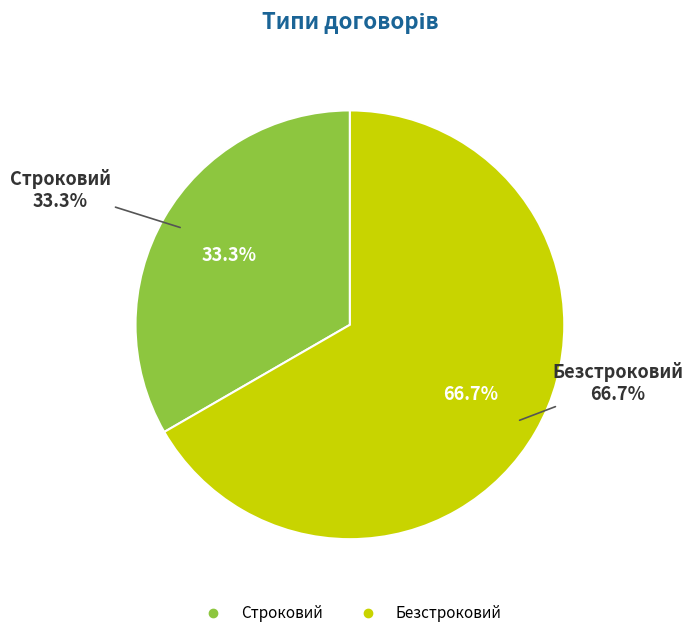

True or false: Строковий accounts for 33% of the total.

True